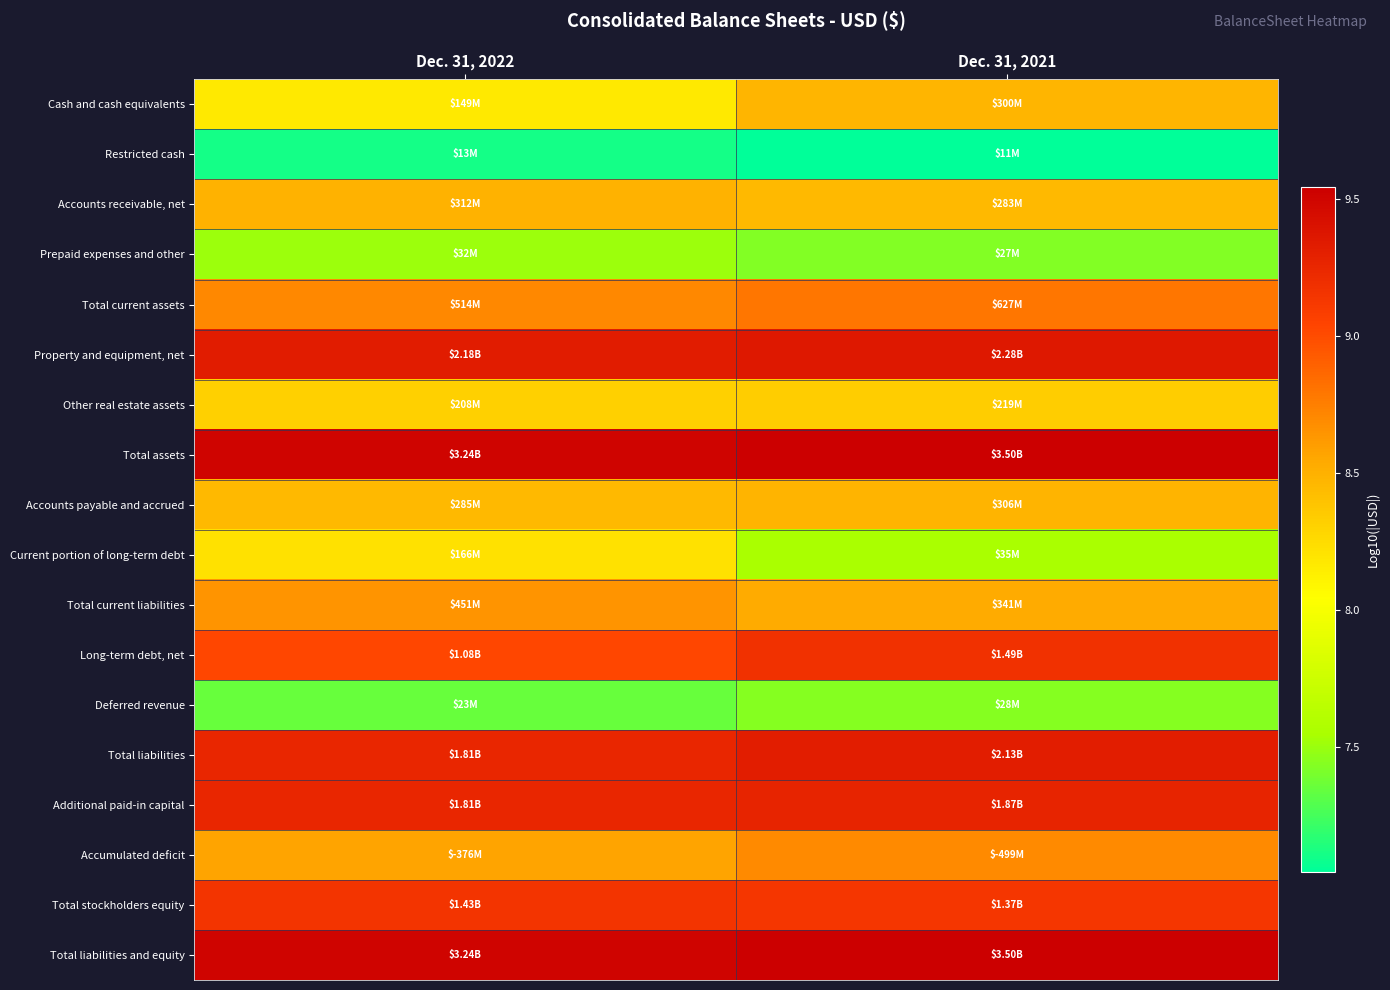

At Dec. 31, 2021, list the series in order from smallest to largest.

Restricted cash, Prepaid expenses and other, Deferred revenue, Current portion of long-term debt, Other real estate assets, Accounts receivable, net, Cash and cash equivalents, Accounts payable and accrued, Total current liabilities, Accumulated deficit, Total current assets, Total stockholders equity, Long-term debt, net, Additional paid-in capital, Total liabilities, Property and equipment, net, Total assets, Total liabilities and equity